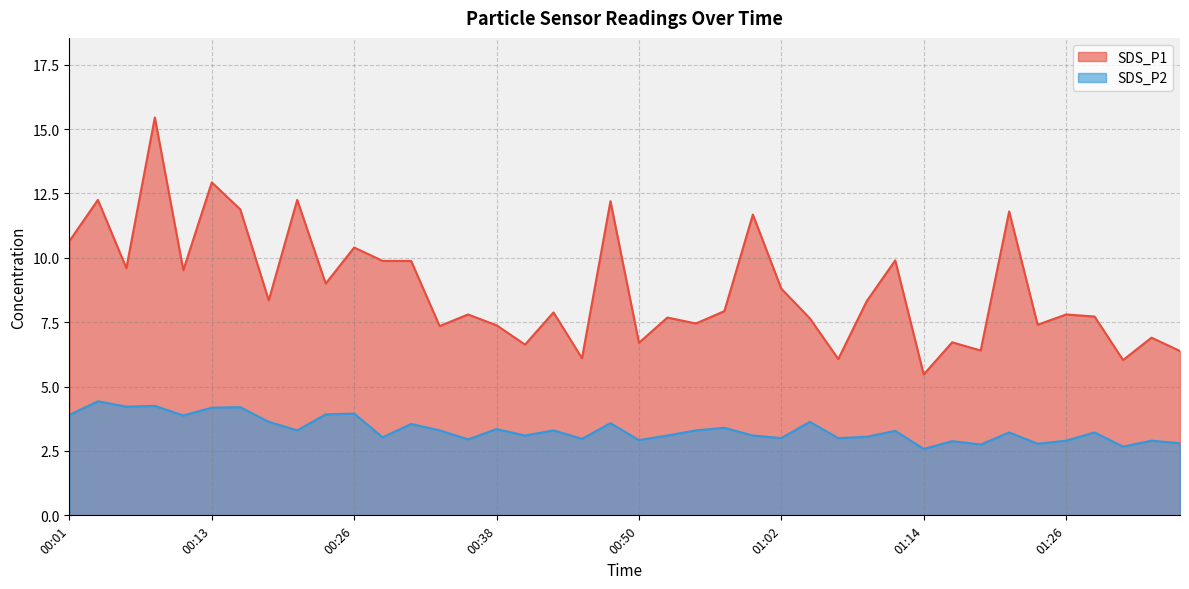

Which has a higher value, 00:40 or 01:04?

01:04